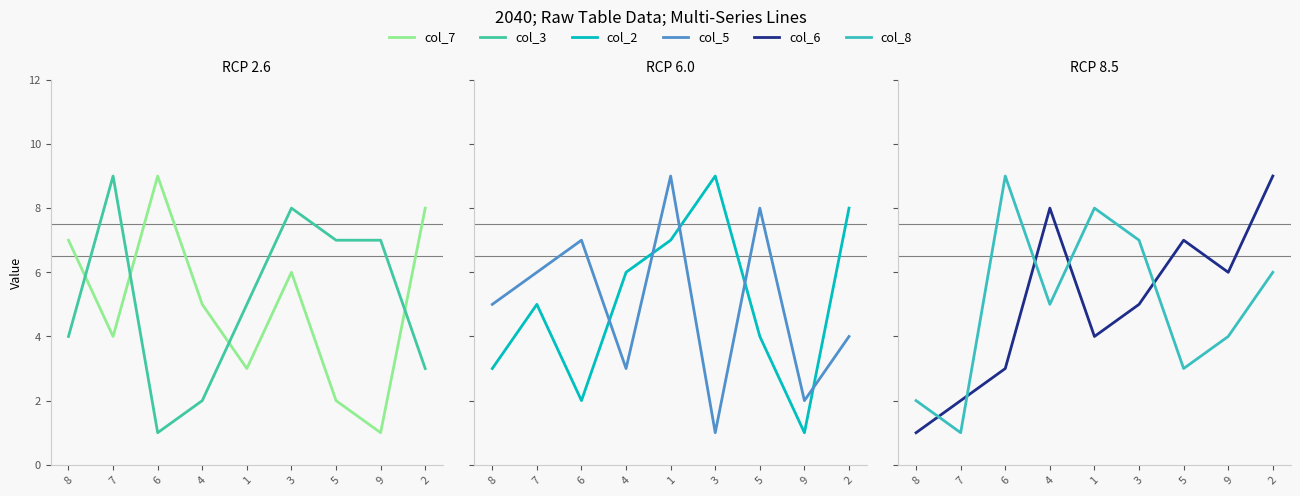

What is the difference between the maximum and second lowest values in the col_8 series?

7